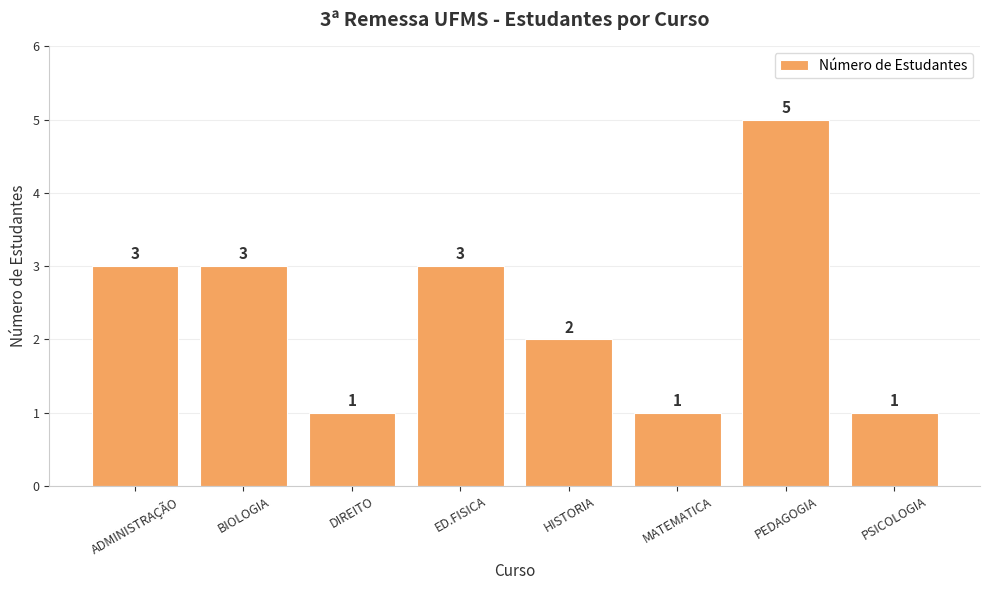

What is the average value?

2